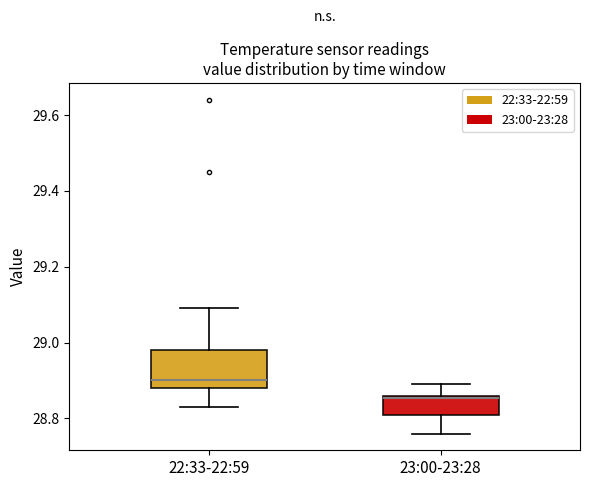

Reading left to right, read every box against the y-axis: the position of its median line, the range the box covers, and the ends of its whiskers. The values are not printed on the chart, so give them approximately, as read against the axis.

22:33-22:59: median 28.90, box 28.88 to 28.98, whiskers 28.84 to 29.10
23:00-23:28: median 28.86, box 28.82 to 28.86, whiskers 28.76 to 28.90